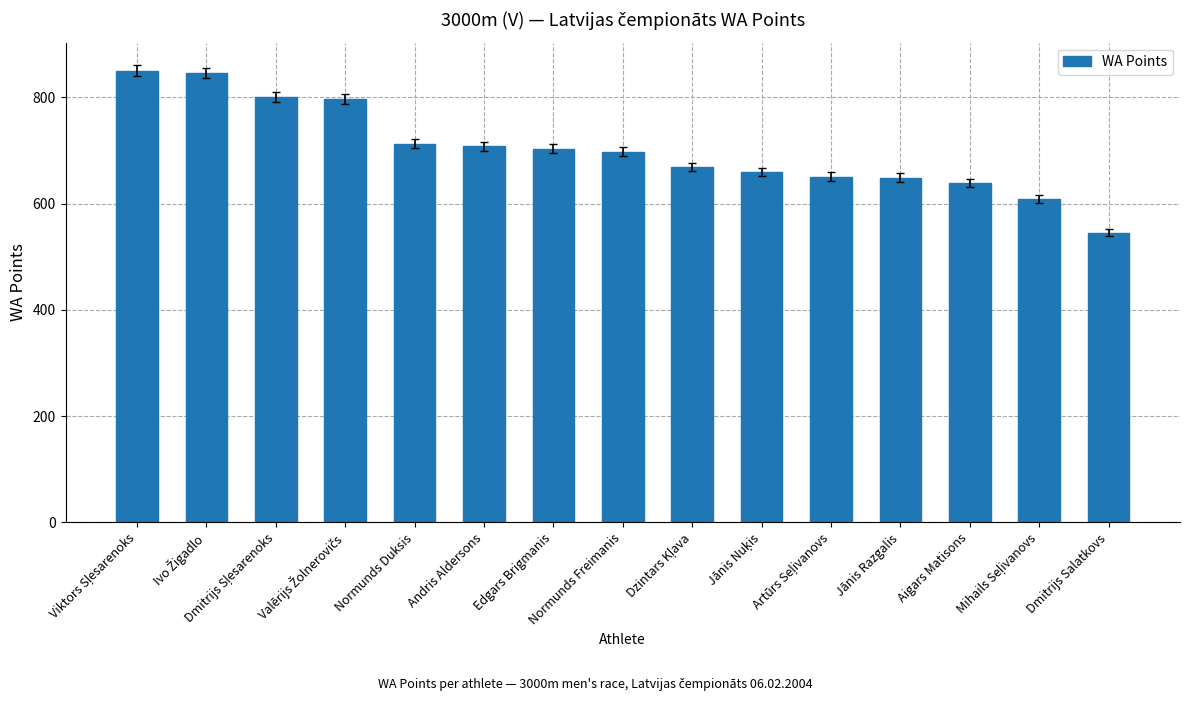

What is the difference between the values at Dmitrijs Salatkovs and Jānis Razgalis?

104